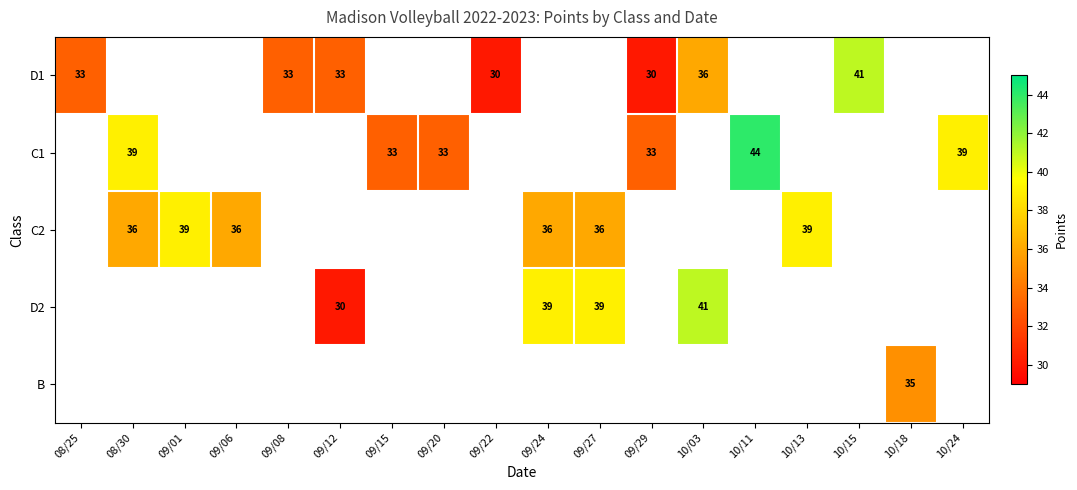

True or false: D2 has a value of 72 at 10/03.

False